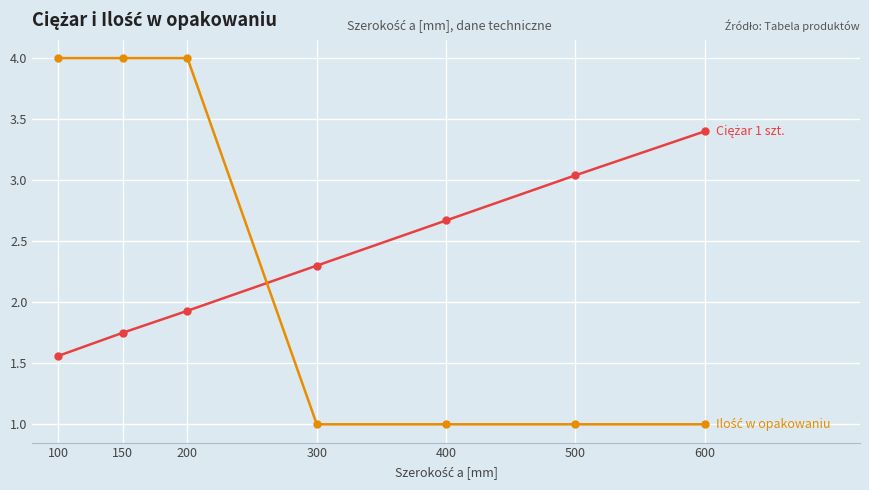

What is the spread (max minus min) of values at 600?

2.4